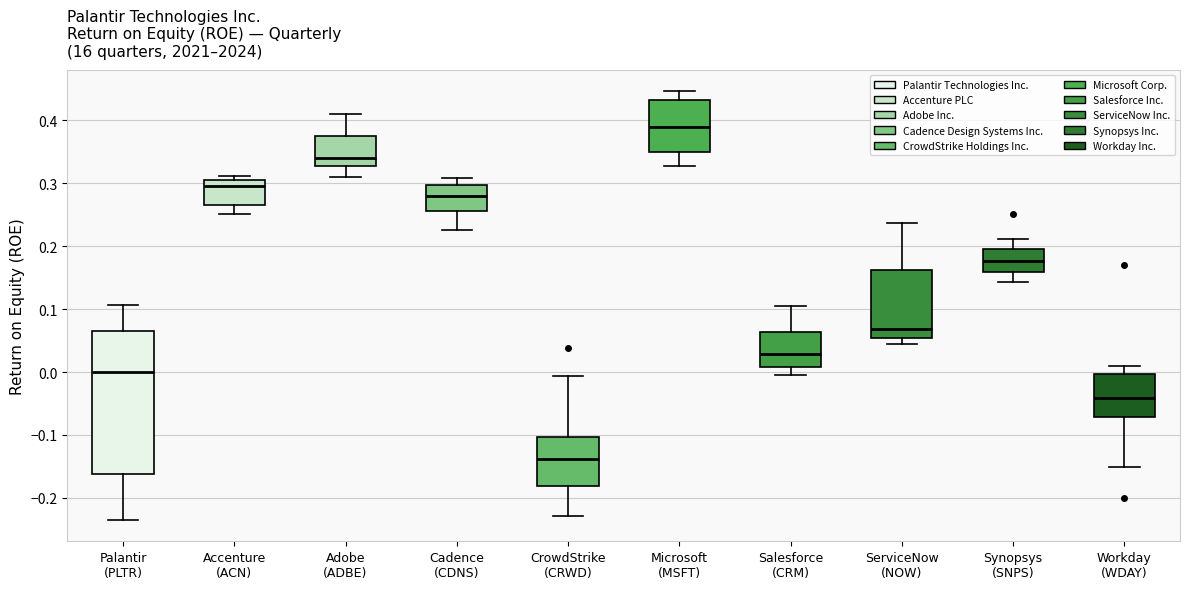

Where does the upper whisker of the box for CrowdStrike (CRWD) end on the y-axis? The values are not printed on the chart, so give them approximately, as read against the axis.

-0.01